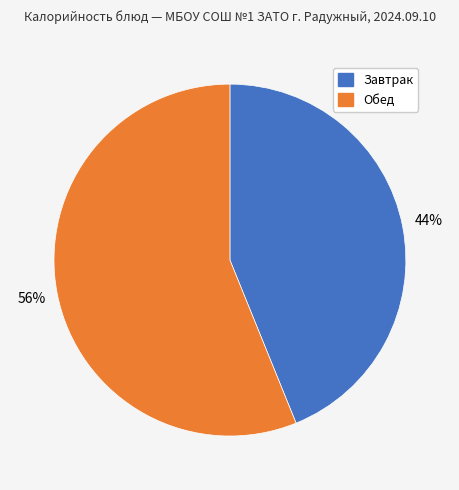

What percentage is the Завтрак slice, to the nearest percent?

44%